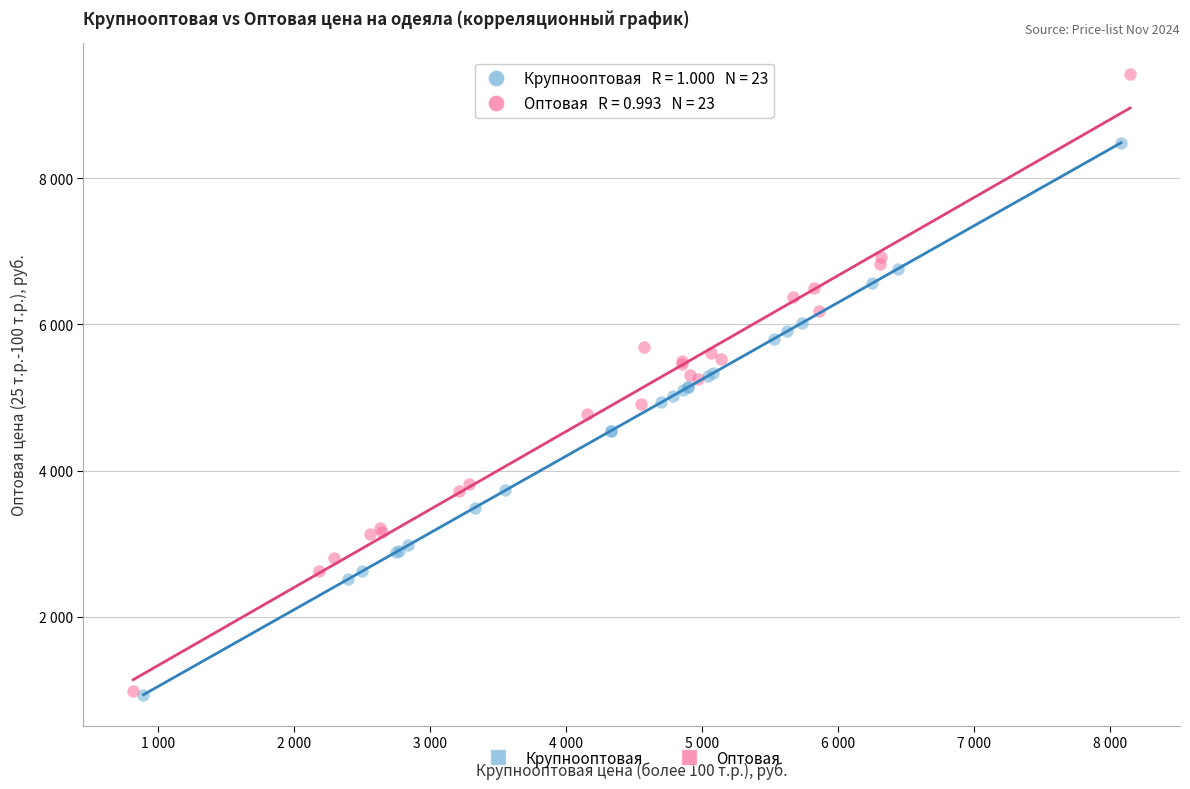

What are all the series names shown in the legend?

Крупнооптовая, Оптовая